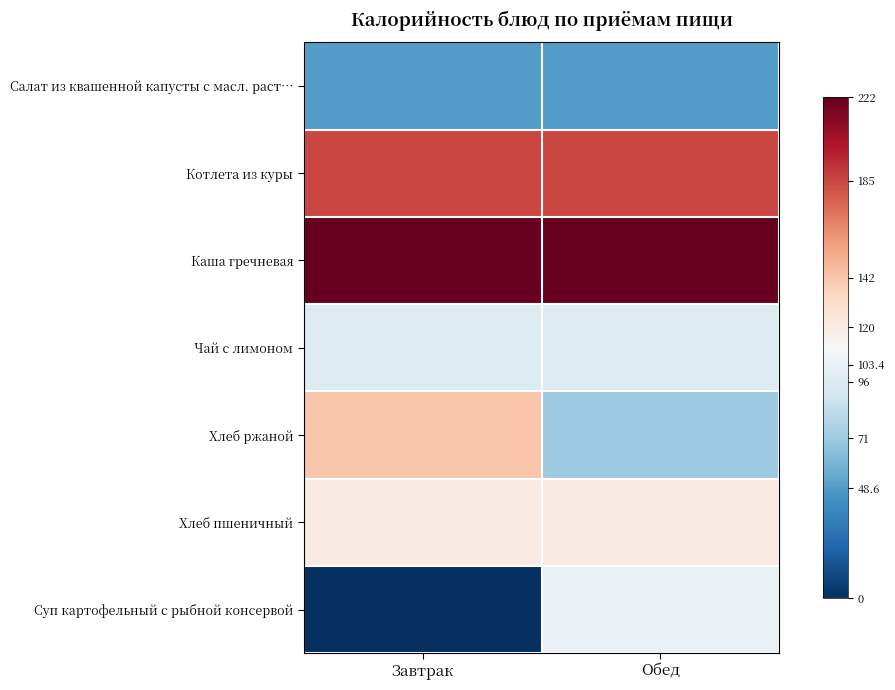

Count the number of categories in the chart.

2